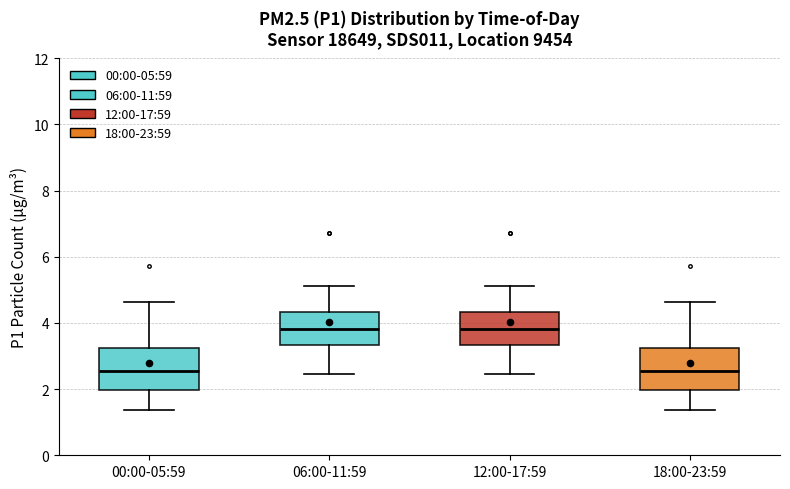

Reading left to right, transcribe this box plot: for each box, give where its median line is, the range the box spans, and where its two whiskers end, as read against the y-axis. The values are not printed on the chart, so give them approximately, as read against the axis.

00:00-05:59: median 2.6, box 2.0 to 3.2, whiskers 1.4 to 4.6
06:00-11:59: median 3.8, box 3.4 to 4.4, whiskers 2.4 to 5.2
12:00-17:59: median 3.8, box 3.4 to 4.4, whiskers 2.4 to 5.2
18:00-23:59: median 2.6, box 2.0 to 3.2, whiskers 1.4 to 4.6